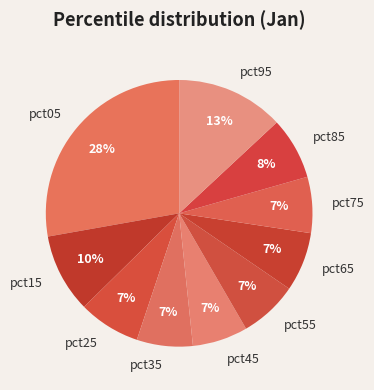

What percentage is the pct35 slice, to the nearest percent?

7%